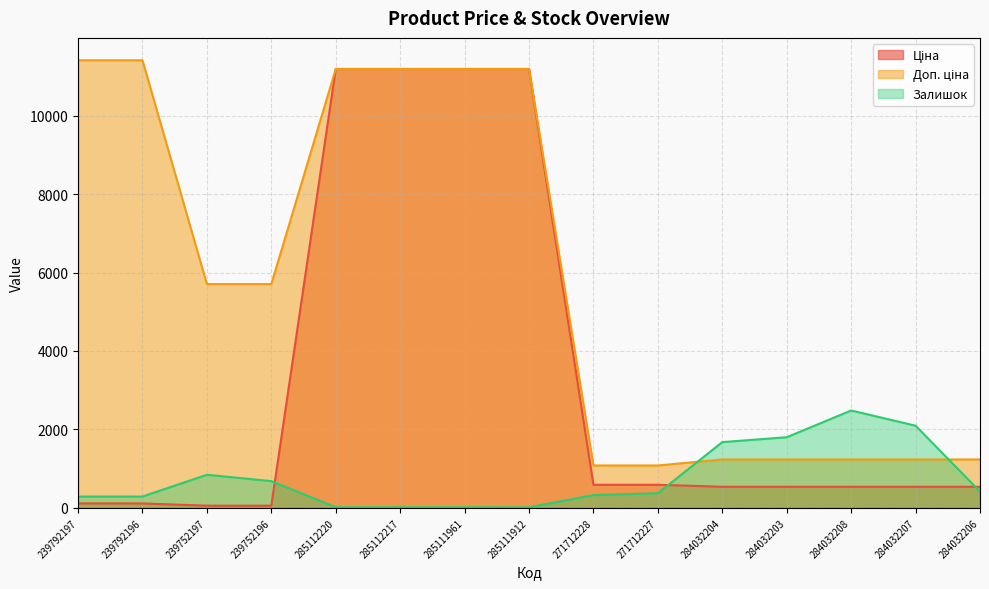

Where does the Ціна series first go above 539?

285112220